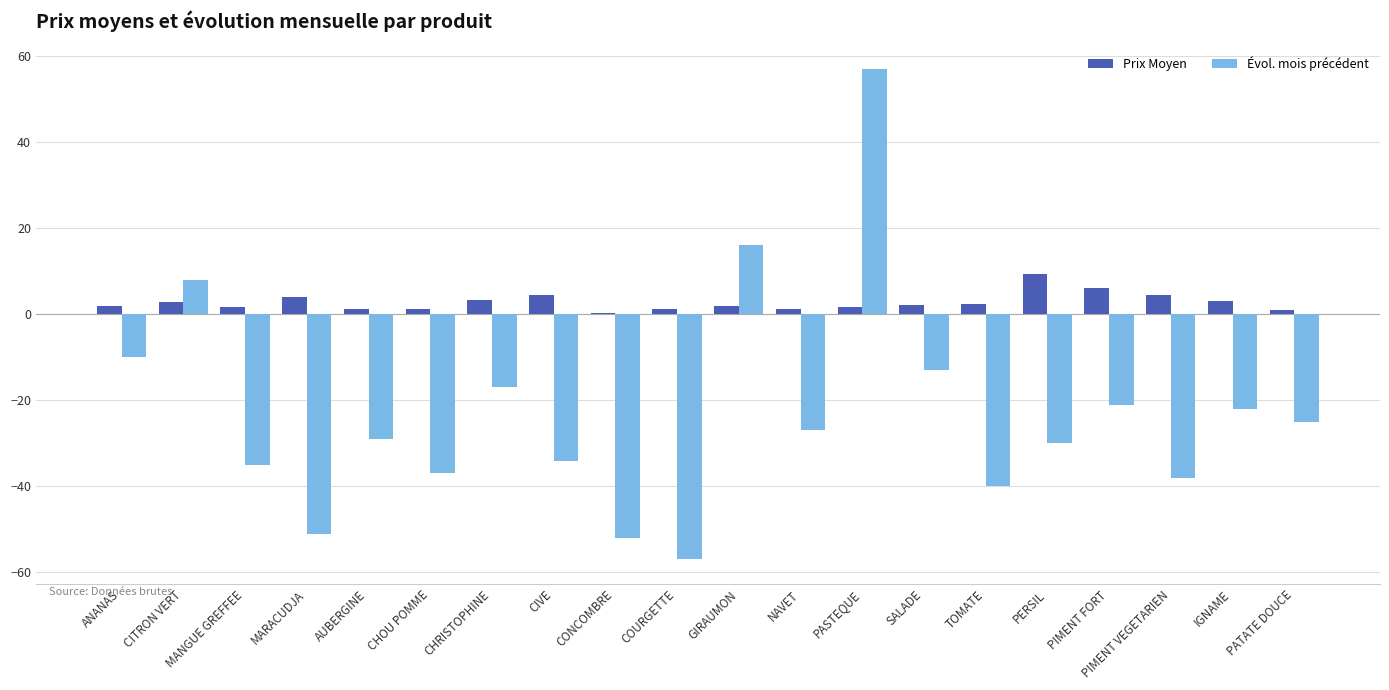

Which series has the largest total across all categories?

Prix Moyen